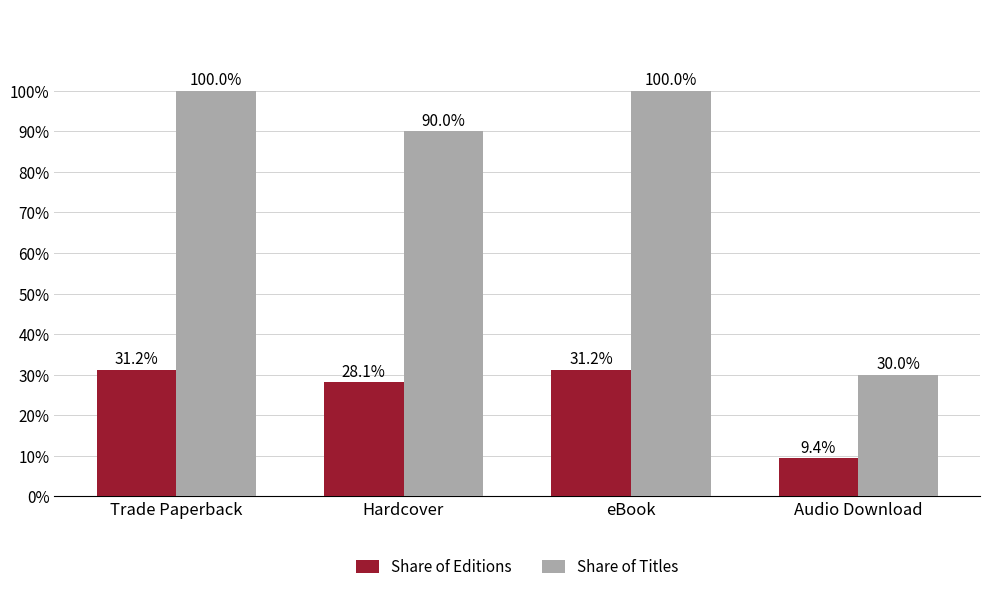

What is the approximate value of Share of Editions at Audio Download?

9.4